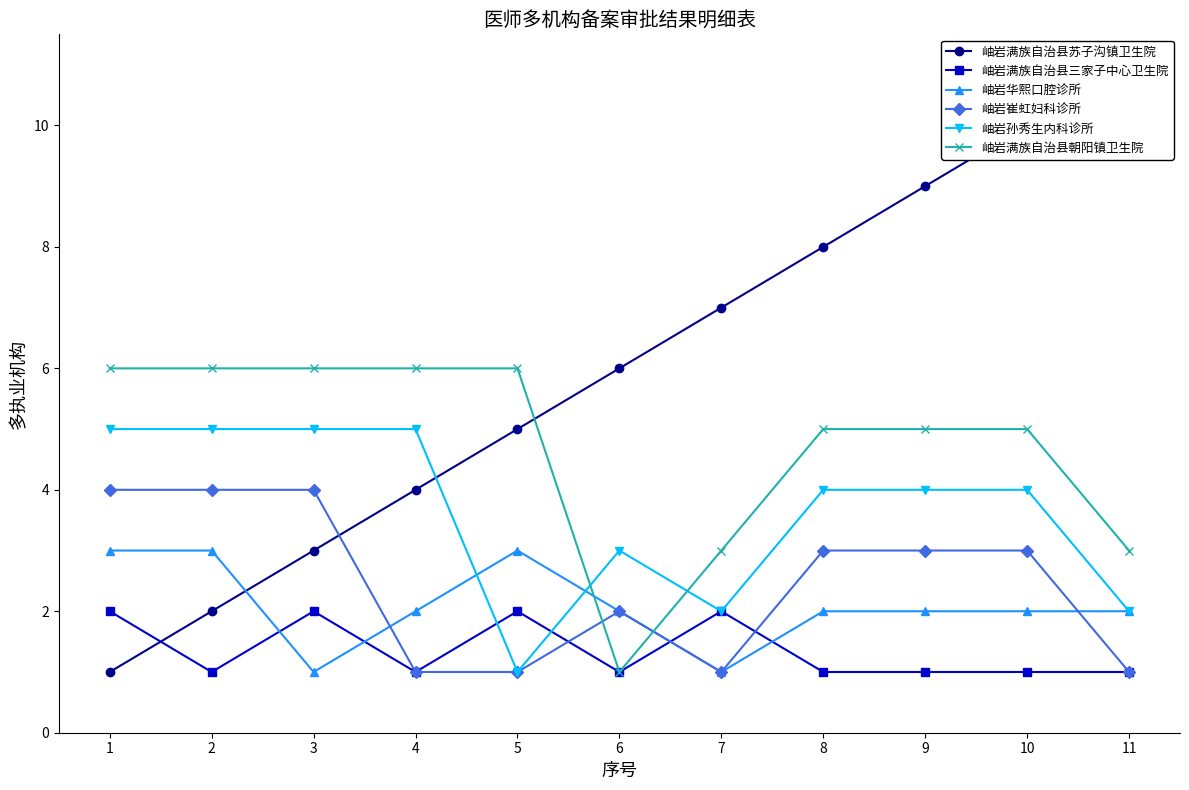

At how many categories does at least one series exceed 4?

11